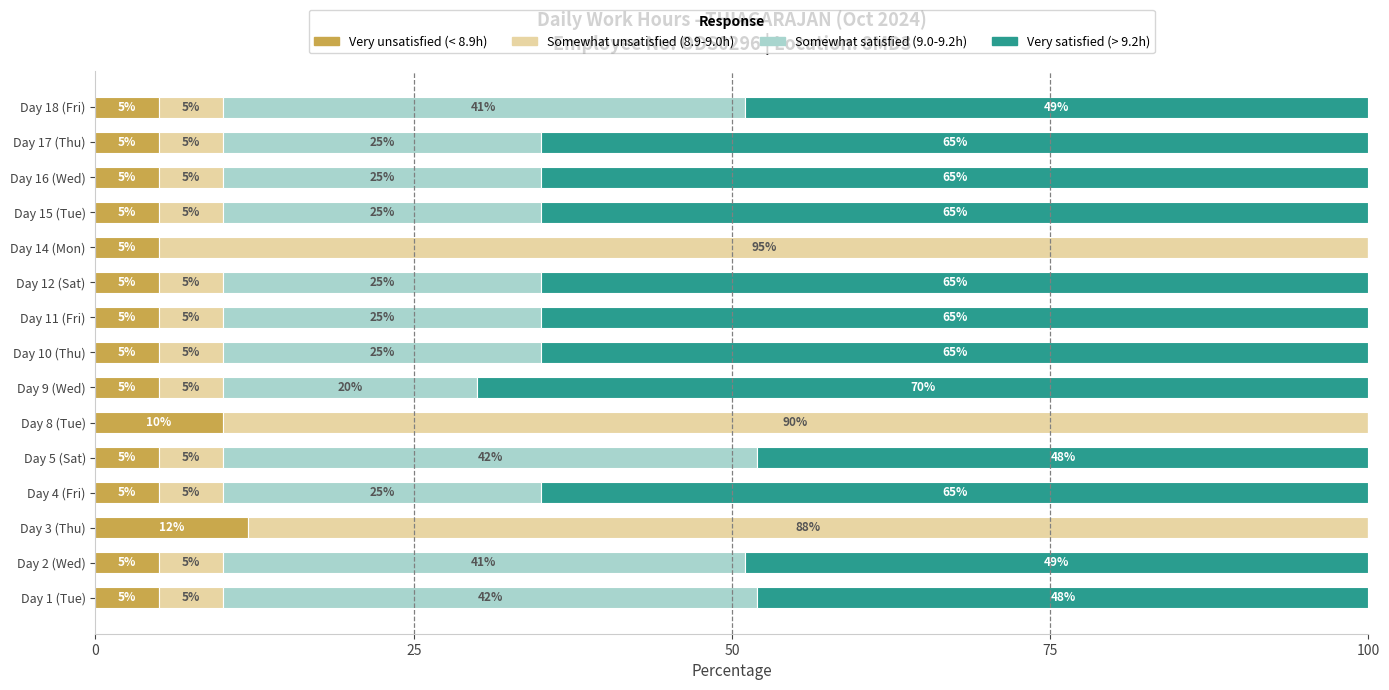

What is the total value across all series at Day 1 (Tue)?

100